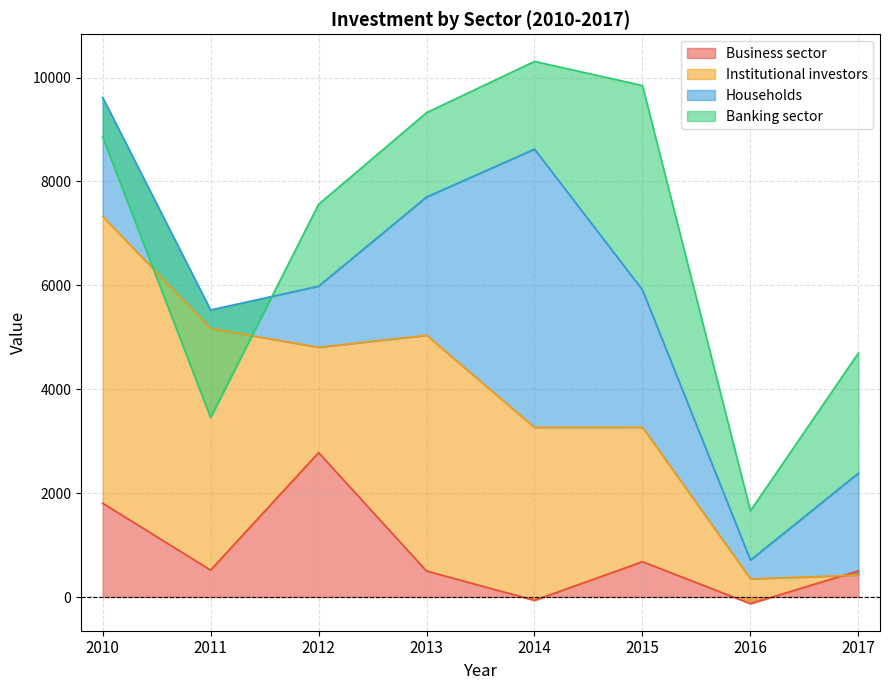

What is the difference between the maximum and minimum values in the Institutional investors series?

5601.5